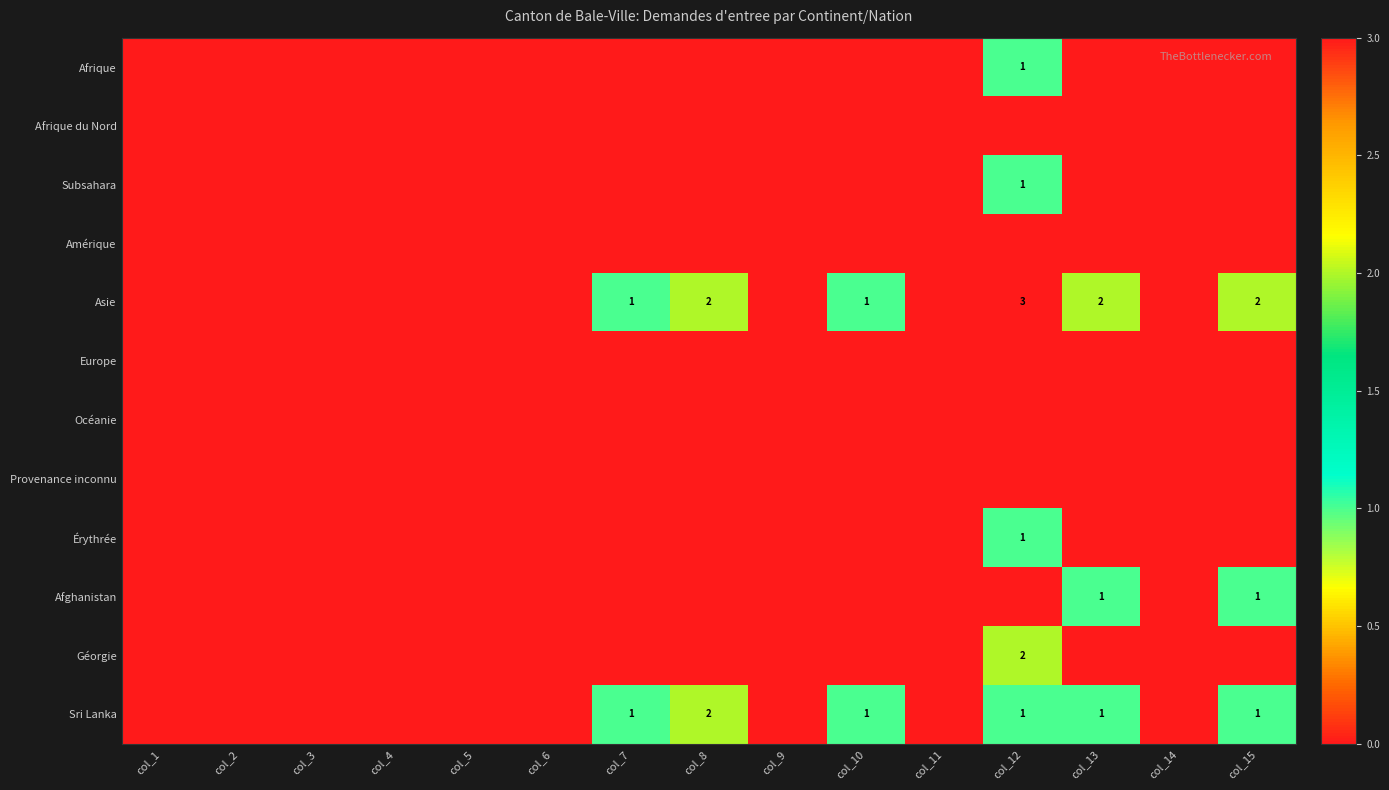

What is the total value across all series at col_10?

2